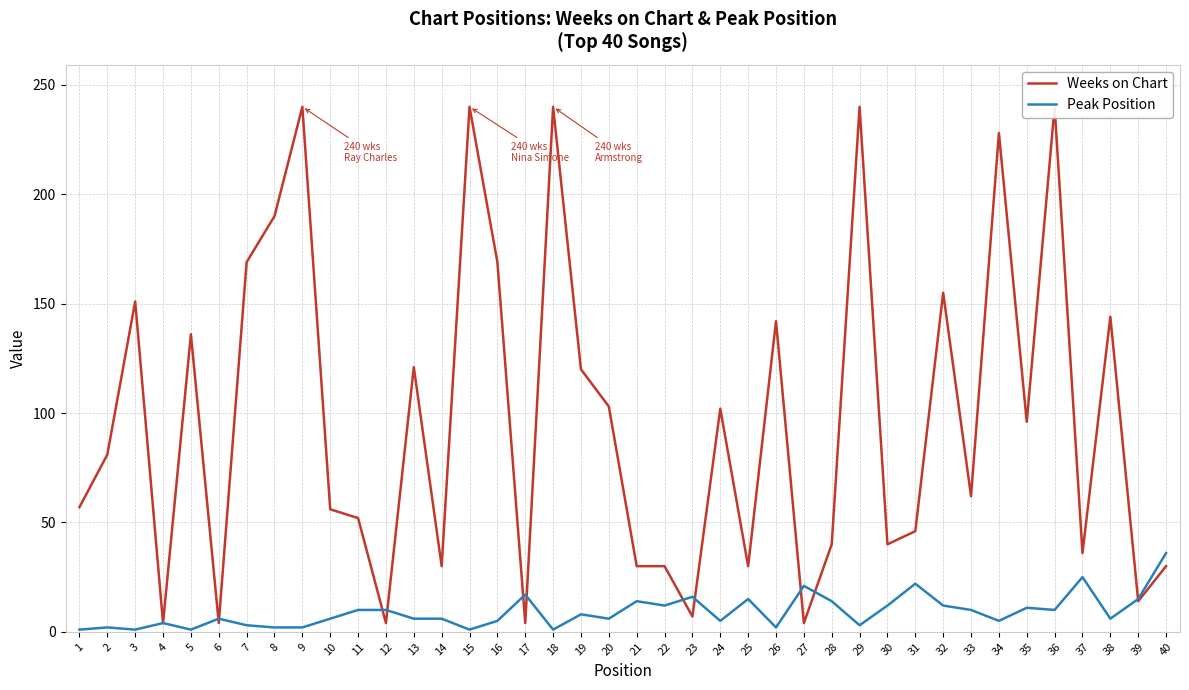

What is the difference between the Peak Position values at 36 and 5?

9